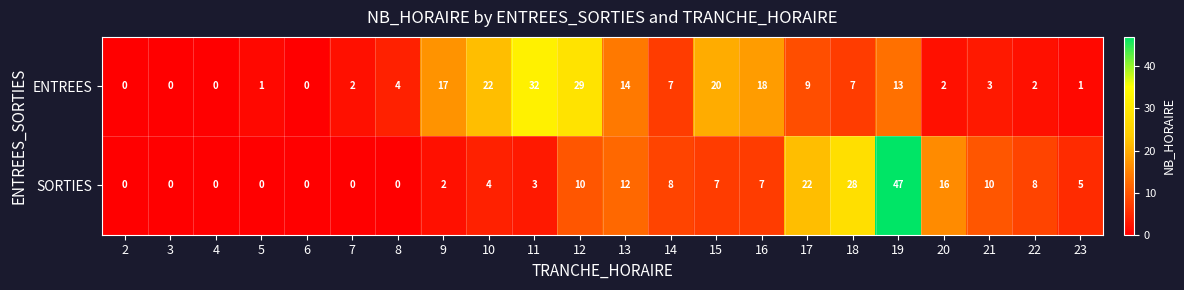

How many positive values does the SORTIES series have?

15